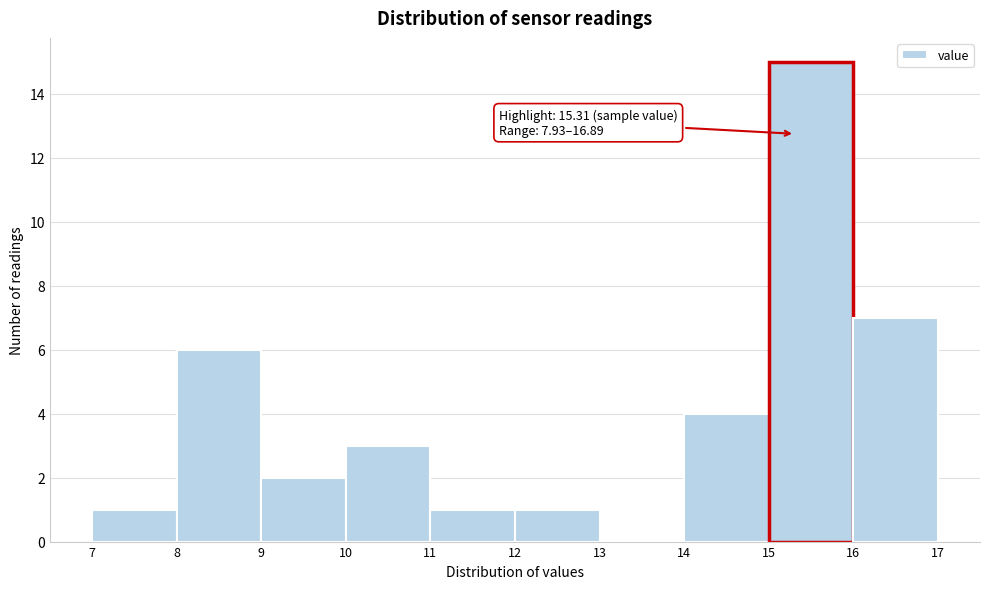

Over which range of the x-axis is the bar tallest?

15 to 16